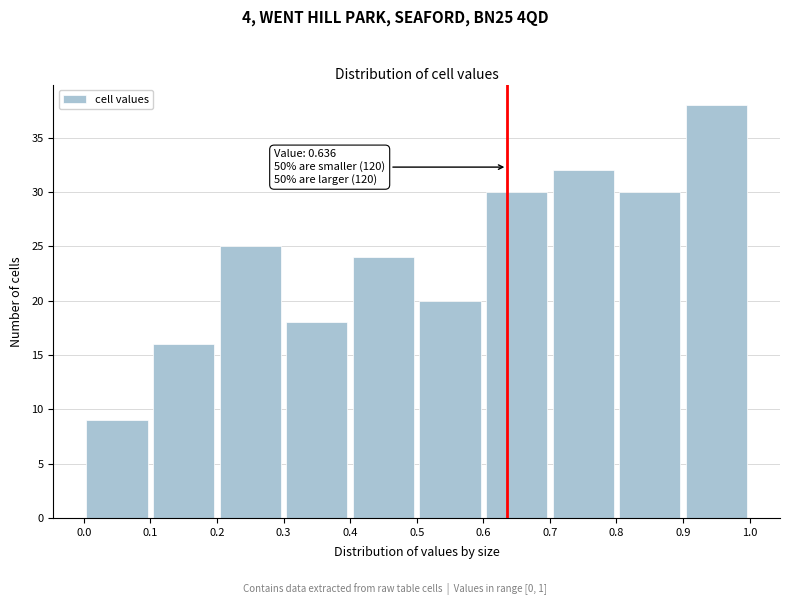

Which range on the x-axis has the tallest bar?

0.9 to 1.0